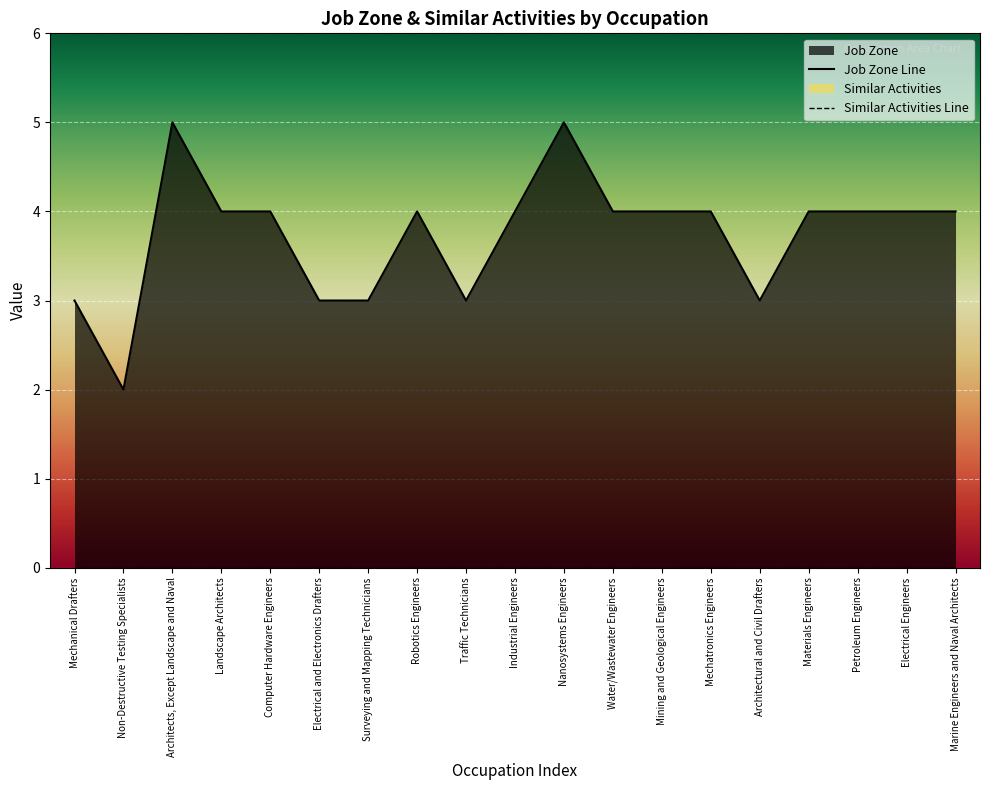

Is it true that Job Zone Line equals 4 at Architectural and Civil Drafters?

False